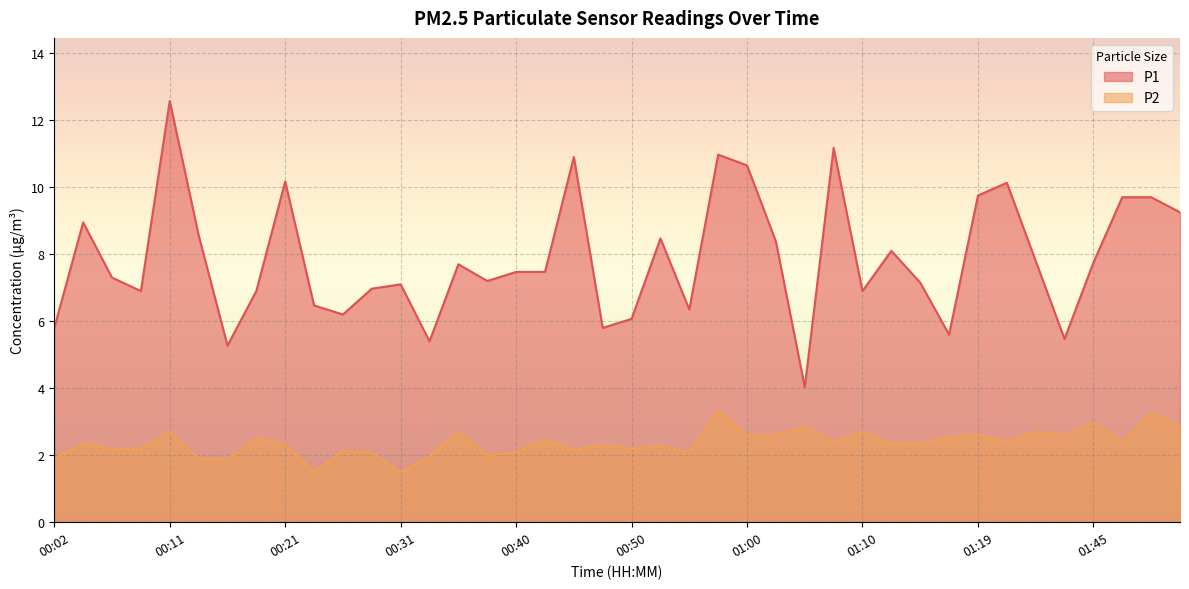

True or false: P1 has a value of 6.3 at 00:55.

True